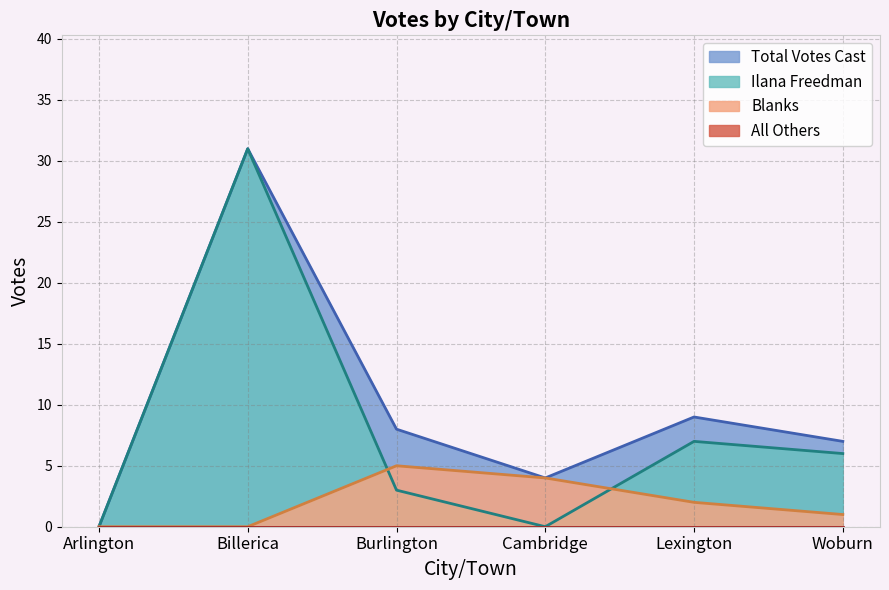

Which series changed the most between Billerica and Woburn?

Ilana Freedman